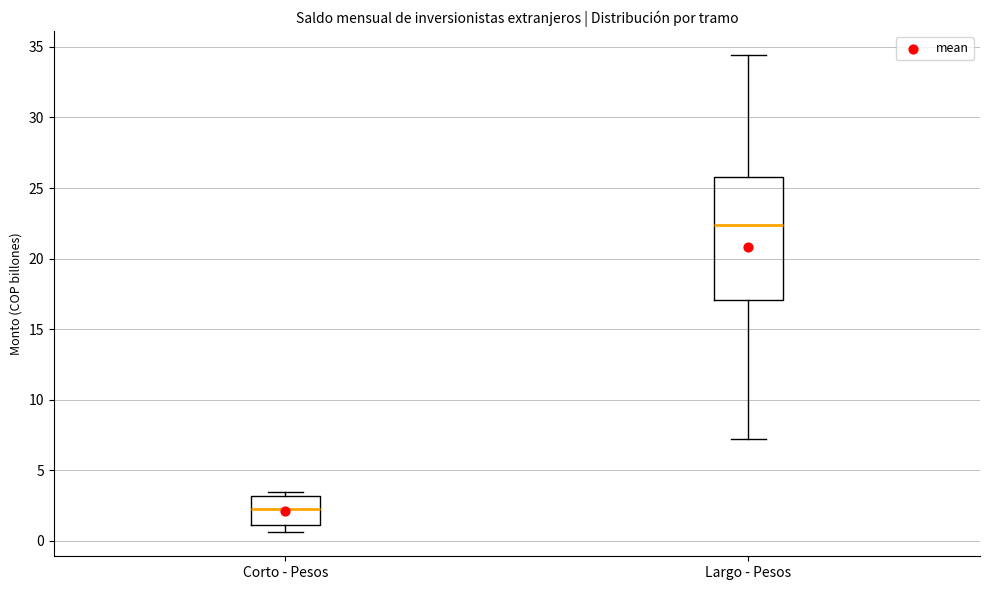

Comparing the boxes themselves (not the whiskers), which one is the tallest?

Largo - Pesos